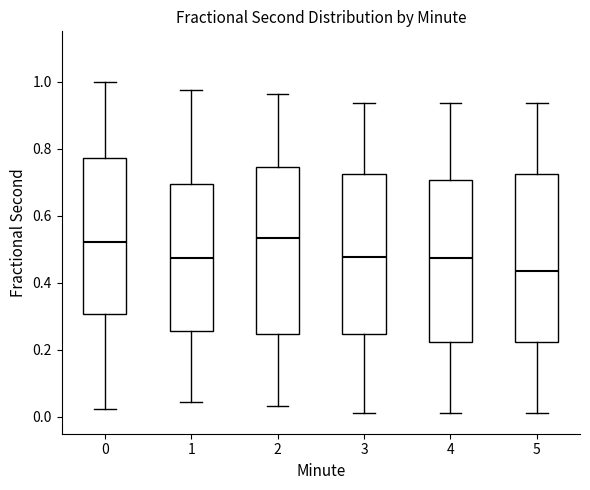

Reading left to right, read every box against the y-axis: the position of its median line, the range the box covers, and the ends of its whiskers. The values are not printed on the chart, so give them approximately, as read against the axis.

0: median 0.52, box 0.30 to 0.78, whiskers 0.02 to 1.00
1: median 0.48, box 0.26 to 0.70, whiskers 0.04 to 0.98
2: median 0.54, box 0.24 to 0.74, whiskers 0.04 to 0.96
3: median 0.48, box 0.24 to 0.72, whiskers 0.02 to 0.94
4: median 0.48, box 0.22 to 0.70, whiskers 0.02 to 0.94
5: median 0.44, box 0.22 to 0.72, whiskers 0.02 to 0.94